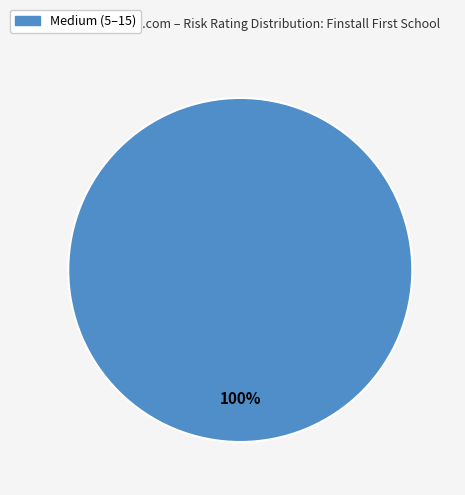

Rank the categories by value from lowest to highest.

Medium (5–15)